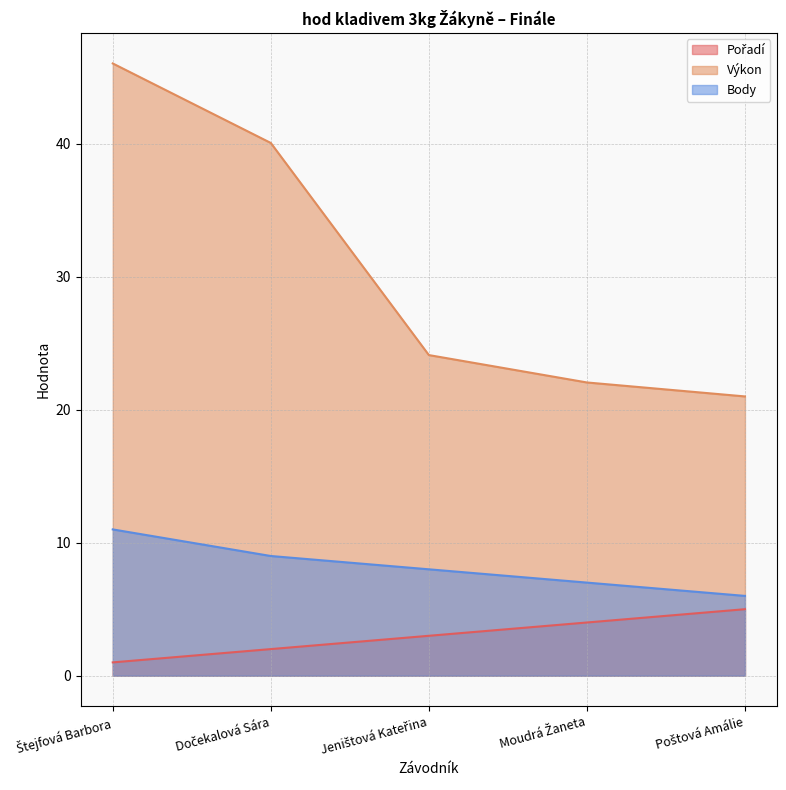

Rank the series by their maximum value, from lowest to highest.

Pořadí, Body, Výkon